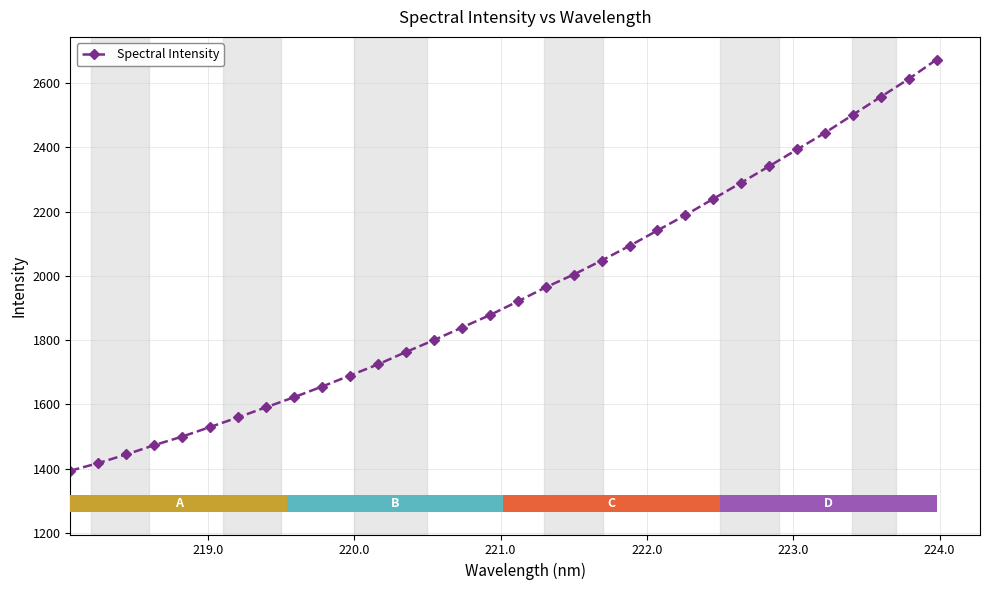

Reading left to right, list all the values displayed in this chart.

1393.2	1417.0	1443.9	1472.9	1499.7	1529.4	1559.6	1590.9	1622.2	1655.2	1689.7	1724.5	1762.9	1799.9	1838.9	1877.7	1920.4	1964.3	2003.9	2047.6	2093.3	2141.3	2189.1	2239.7	2290.0	2341.3	2393.4	2445.3	2501.6	2557.3	2613.0	2673.5